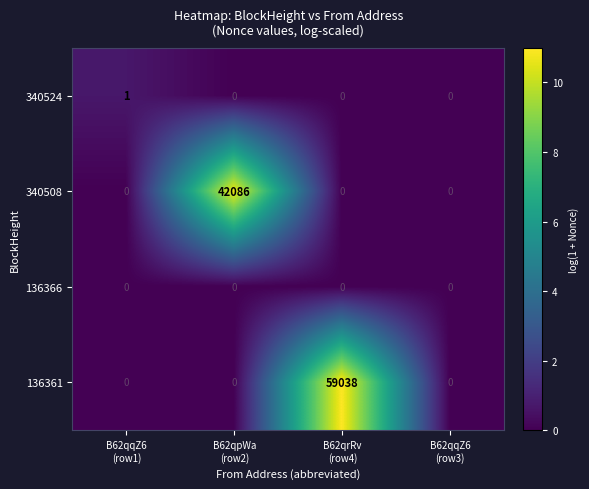

Which label corresponds to the largest value in the chart?

B62qrRv
(row4)